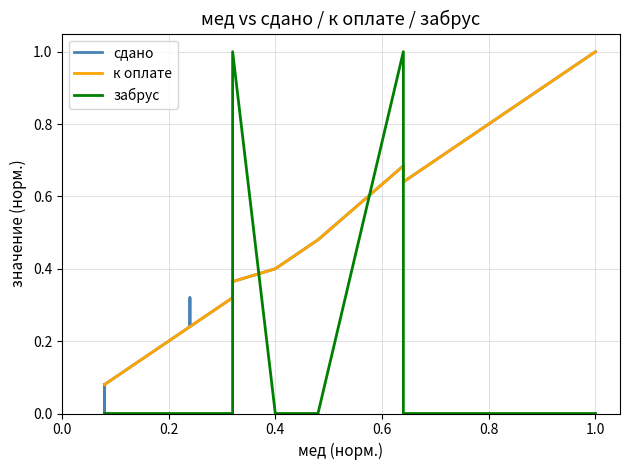

How many distinct data groups are displayed?

3